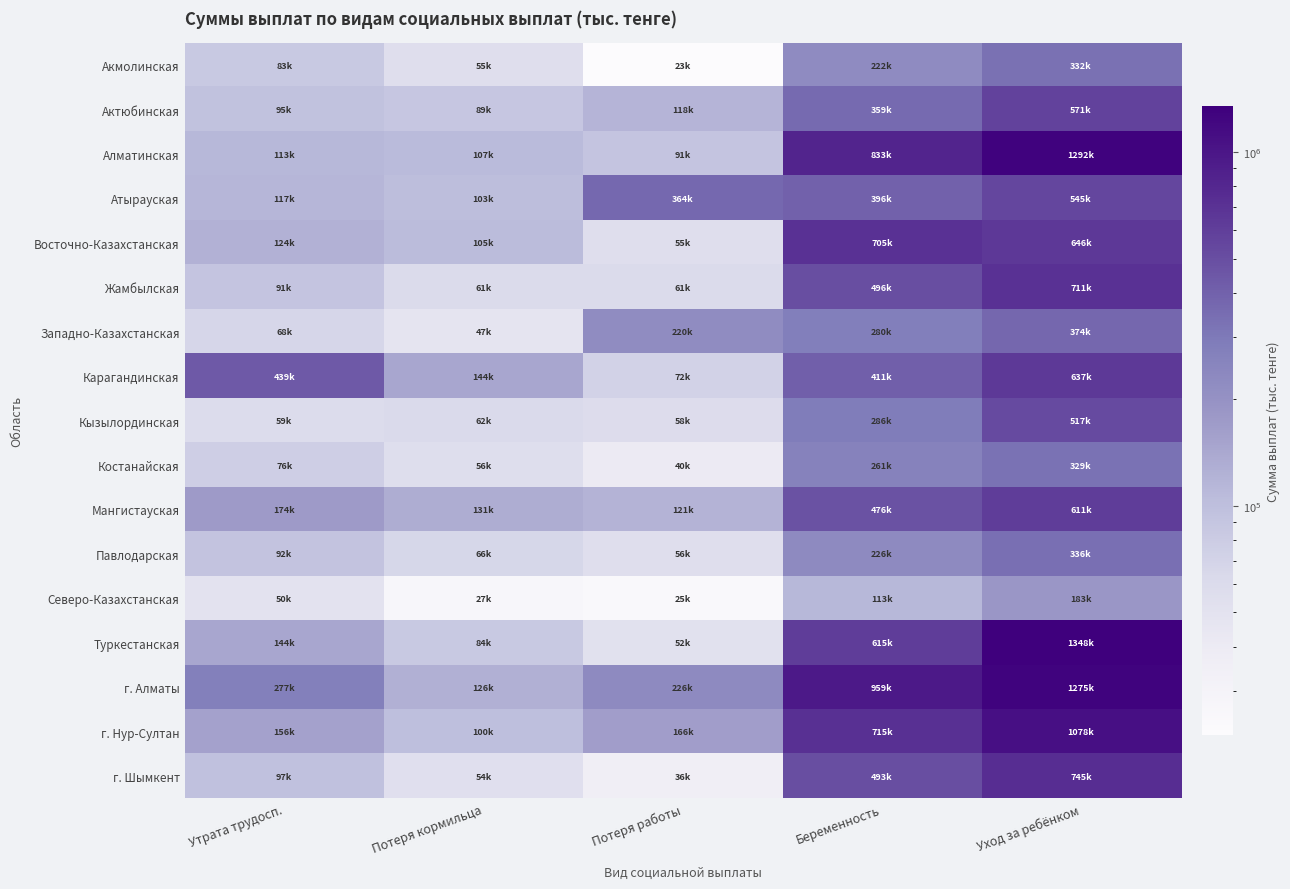

Reading left to right, transcribe all the data shown in this chart.

Акмолинская: Утрата трудосп.=83496.9	Потеря кормильца=55425.2	Потеря работы=22500.7	Беременность=221812.5	Уход за ребёнком=332020.0
Актюбинская: Утрата трудосп.=95359.6	Потеря кормильца=88625.2	Потеря работы=118289.0	Беременность=359228.9	Уход за ребёнком=571042.9
Алматинская: Утрата трудосп.=112987.1	Потеря кормильца=106989.2	Потеря работы=91396.6	Беременность=833221.1	Уход за ребёнком=1292385.9
Атырауская: Утрата трудосп.=116661.8	Потеря кормильца=102594.7	Потеря работы=363740.5	Беременность=395914.7	Уход за ребёнком=545365.5
Восточно-Казахстанская: Утрата трудосп.=124170.7	Потеря кормильца=104621.1	Потеря работы=55416.7	Беременность=704982.5	Уход за ребёнком=646416.3
Жамбылская: Утрата трудосп.=91024.4	Потеря кормильца=60977.7	Потеря работы=61137.8	Беременность=496017.0	Уход за ребёнком=710939.7
Западно-Казахстанская: Утрата трудосп.=67760.3	Потеря кормильца=46997.5	Потеря работы=220390.5	Беременность=280412.0	Уход за ребёнком=374034.7
Карагандинская: Утрата трудосп.=439193.1	Потеря кормильца=144064.3	Потеря работы=71514.7	Беременность=410617.6	Уход за ребёнком=636839.2
Кызылординская: Утрата трудосп.=58718.3	Потеря кормильца=61662.5	Потеря работы=57844.2	Беременность=286041.7	Уход за ребёнком=517421.6
Костанайская: Утрата трудосп.=76256.9	Потеря кормильца=56061.1	Потеря работы=40487.8	Беременность=261035.9	Уход за ребёнком=329189.5
Мангистауская: Утрата трудосп.=173664.0	Потеря кормильца=130811.9	Потеря работы=120541.3	Беременность=476231.4	Уход за ребёнком=610766.1
Павлодарская: Утрата трудосп.=92347.9	Потеря кормильца=65953.4	Потеря работы=55697.5	Беременность=226112.0	Уход за ребёнком=336019.8
Северо-Казахстанская: Утрата трудосп.=49949.3	Потеря кормильца=26903.1	Потеря работы=24855.8	Беременность=112617.5	Уход за ребёнком=183185.0
Туркестанская: Утрата трудосп.=144203.0	Потеря кормильца=83564.0	Потеря работы=51729.6	Беременность=614619.6	Уход за ребёнком=1347656.5
г. Алматы: Утрата трудосп.=276571.3	Потеря кормильца=125504.7	Потеря работы=225745.4	Беременность=958533.2	Уход за ребёнком=1274621.7
г. Нур-Султан: Утрата трудосп.=156416.9	Потеря кормильца=99823.0	Потеря работы=165911.6	Беременность=715154.6	Уход за ребёнком=1078091.5
г. Шымкент: Утрата трудосп.=96983.4	Потеря кормильца=53996.8	Потеря работы=36118.5	Беременность=493015.4	Уход за ребёнком=744922.7